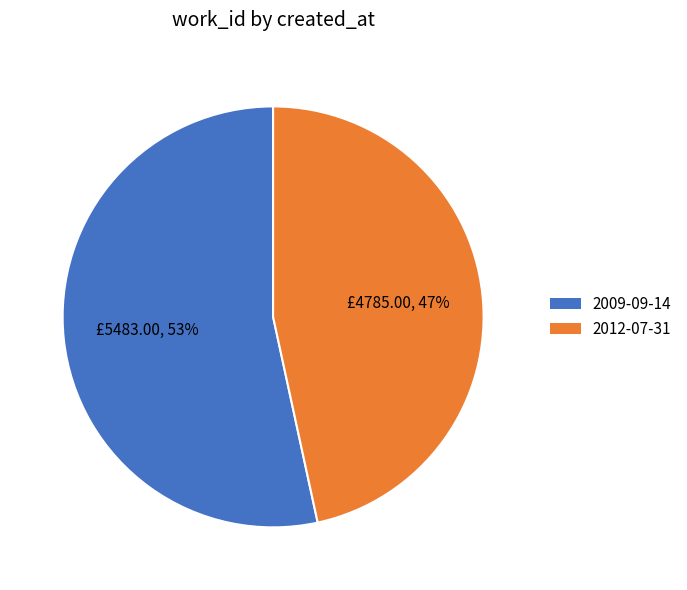

Which has a higher value, 2009-09-14 or 2012-07-31?

2009-09-14